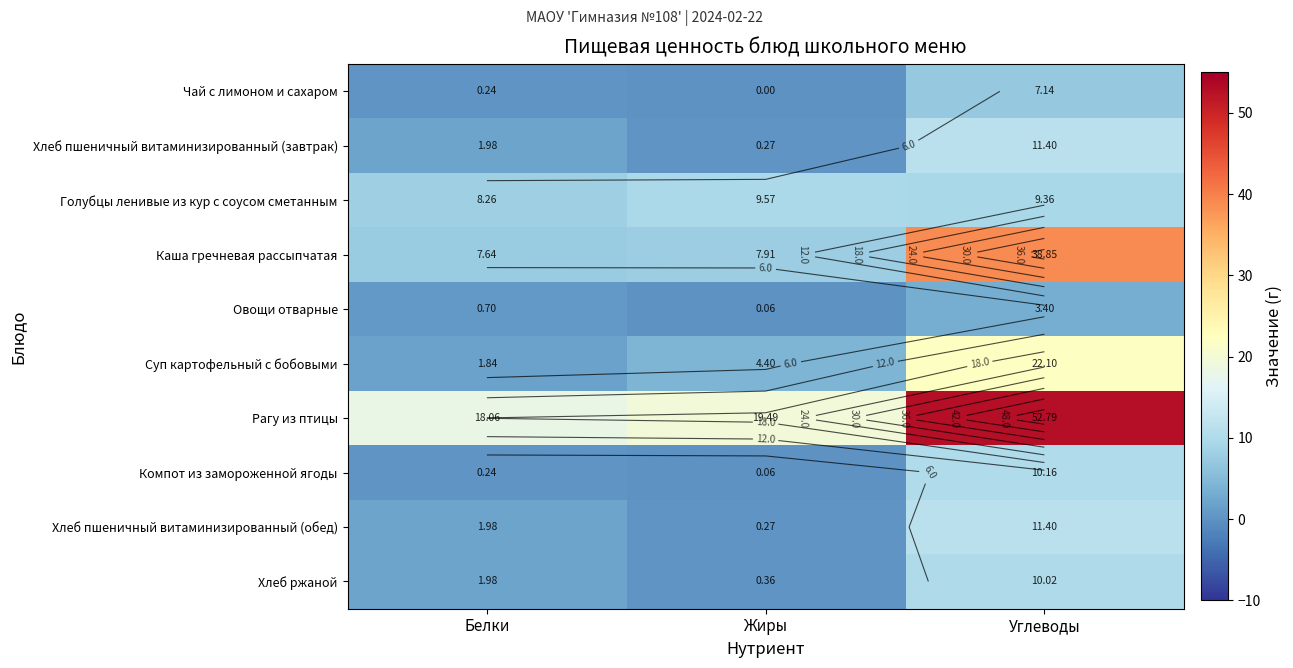

How many data points does each series have?

3